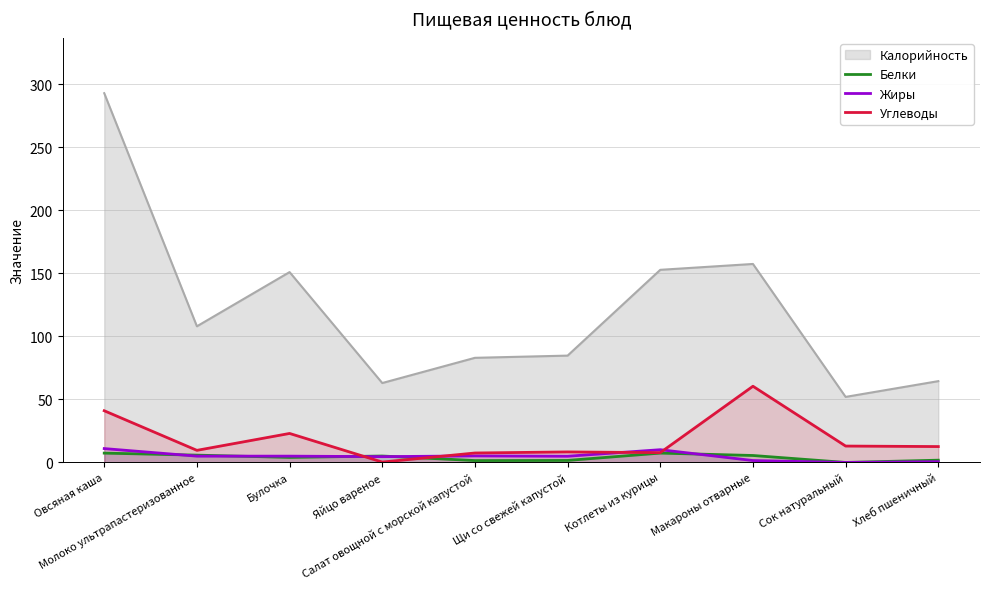

Between Булочка and Макароны отварные, which series saw the biggest shift?

Углеводы